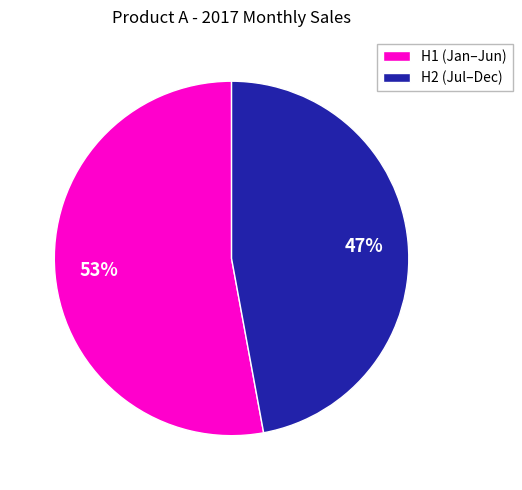

How many slices are in this pie chart?

2